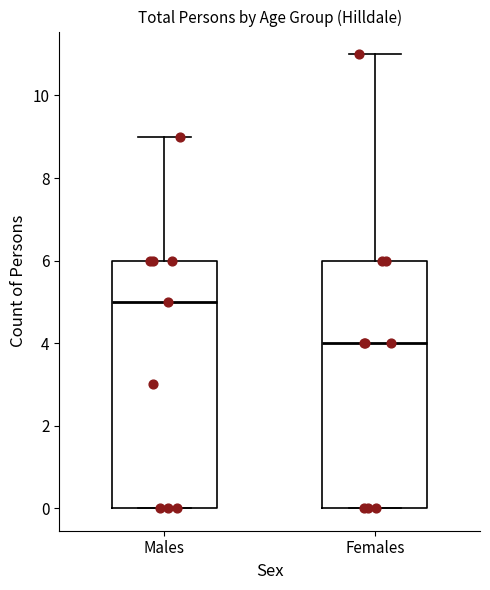

Reading left to right, read every box against the y-axis: the position of its median line, the range the box covers, and the ends of its whiskers. The values are not printed on the chart, so give them approximately, as read against the axis.

Males: median 5, box 0 to 6, whiskers 0 to 9
Females: median 4, box 0 to 6, whiskers 0 to 11